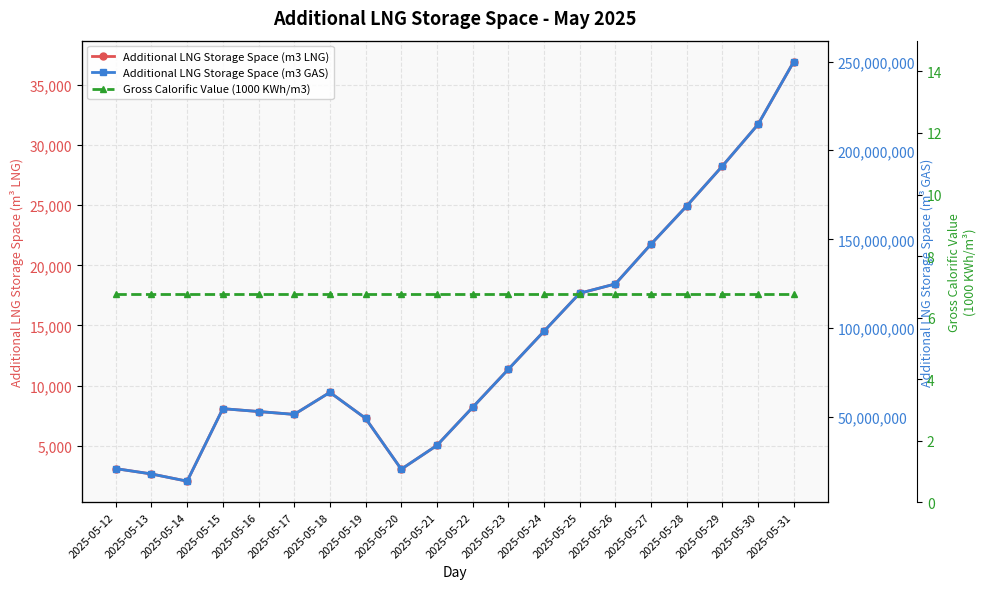

Which category has the lowest value in the Gross Calorific Value (1000 KWh/m3) series?

2025-05-12